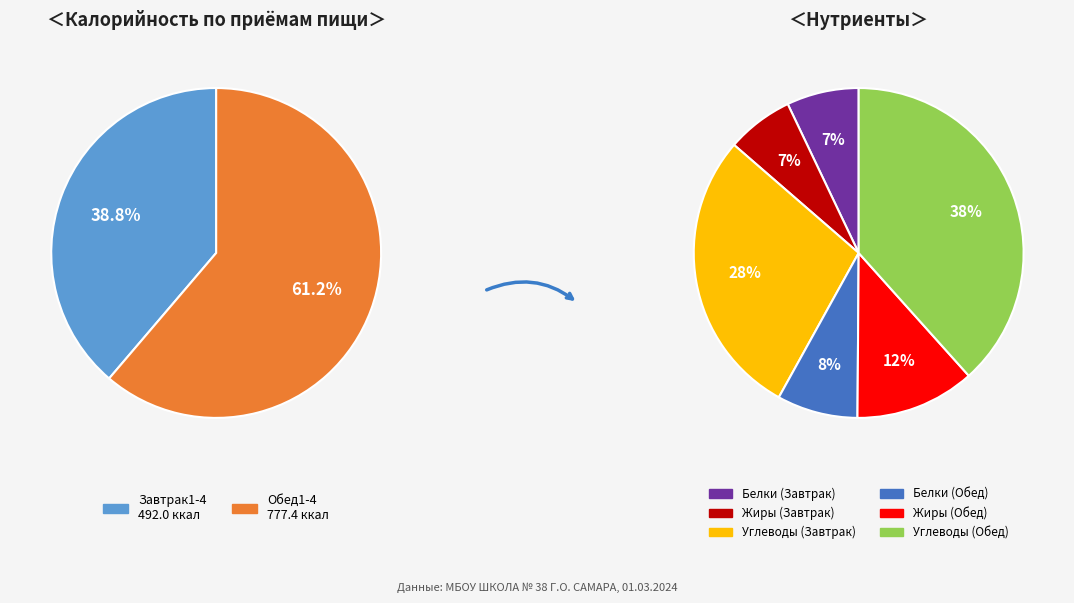

How many slices are in this pie chart?

2